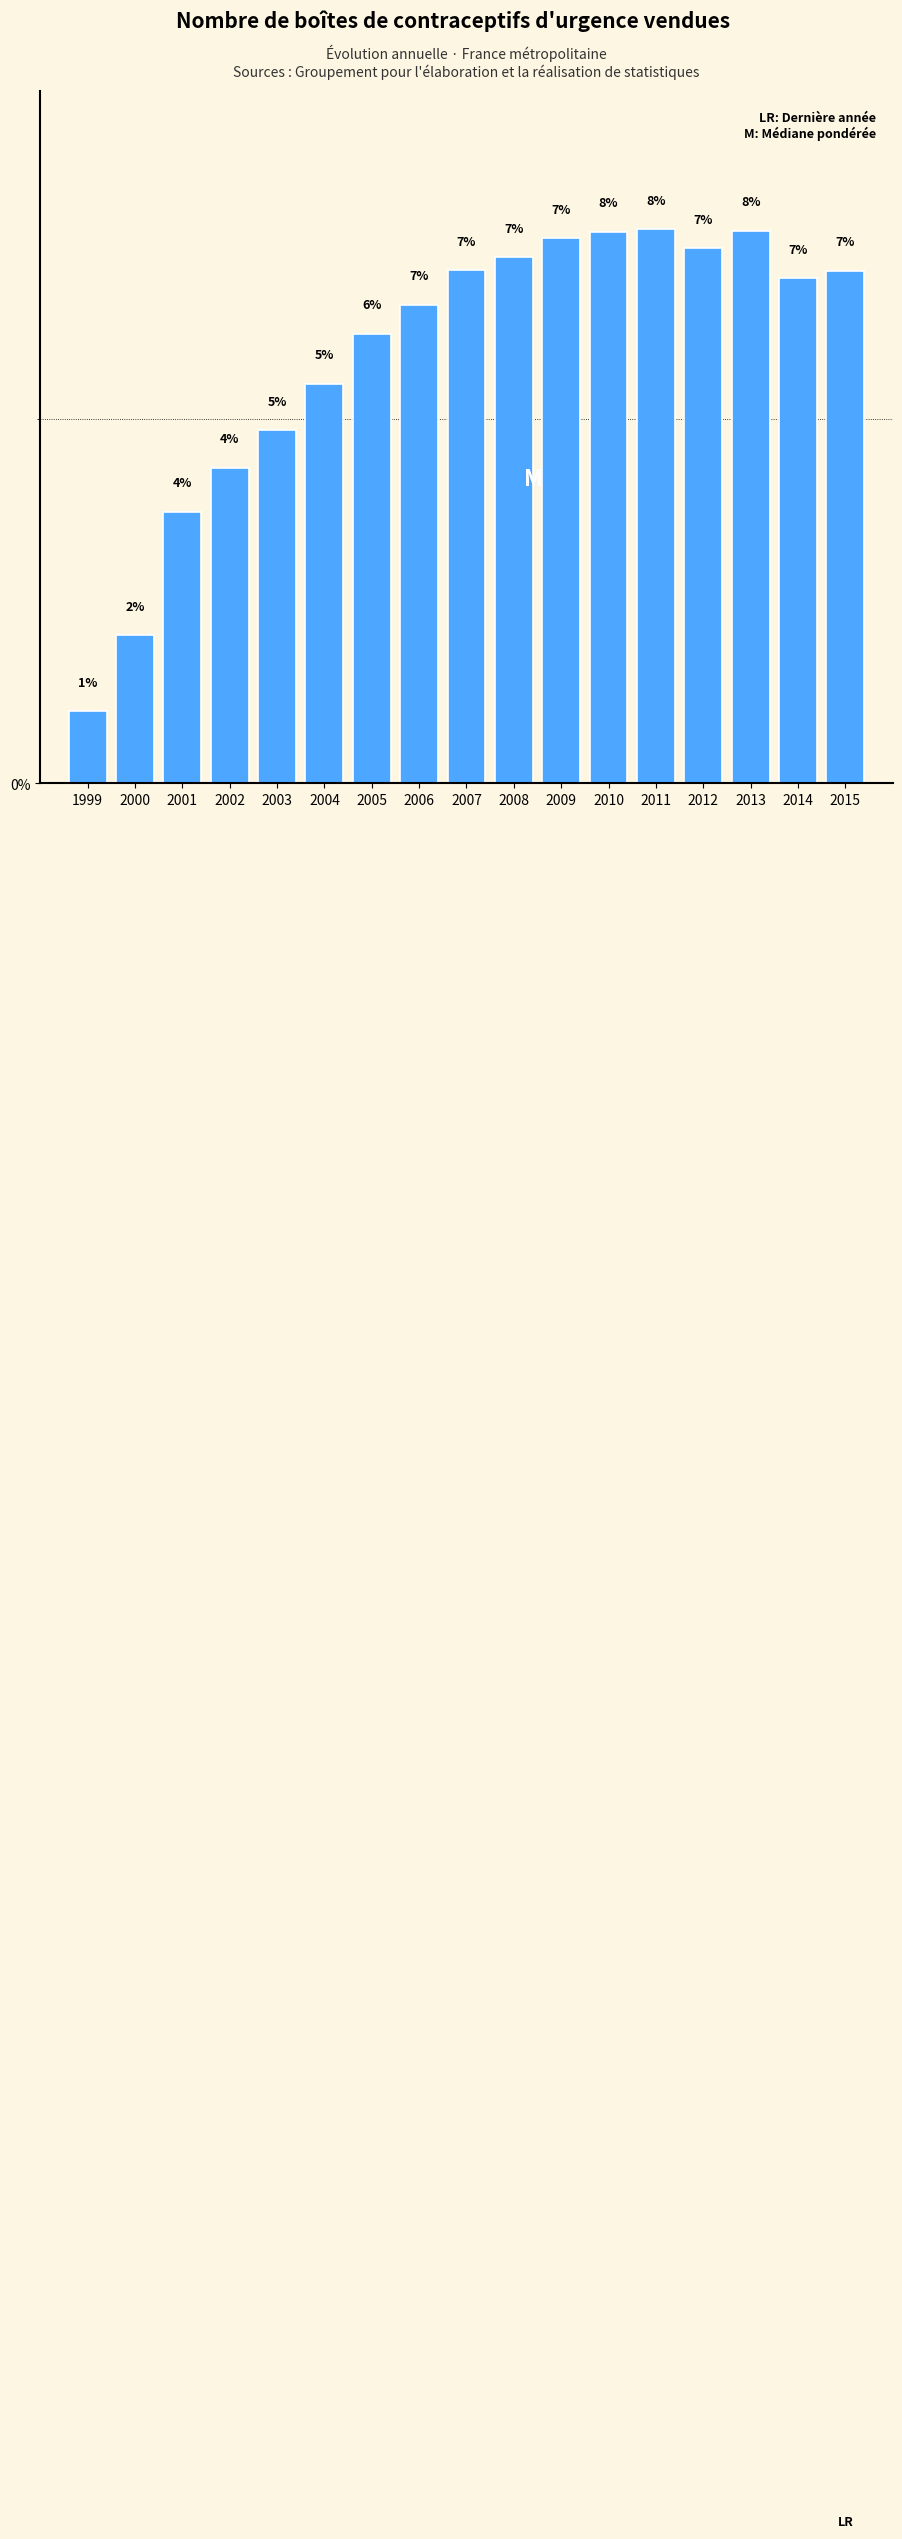

What is the ratio of the value at 2012 to the value at 2007?

1.0